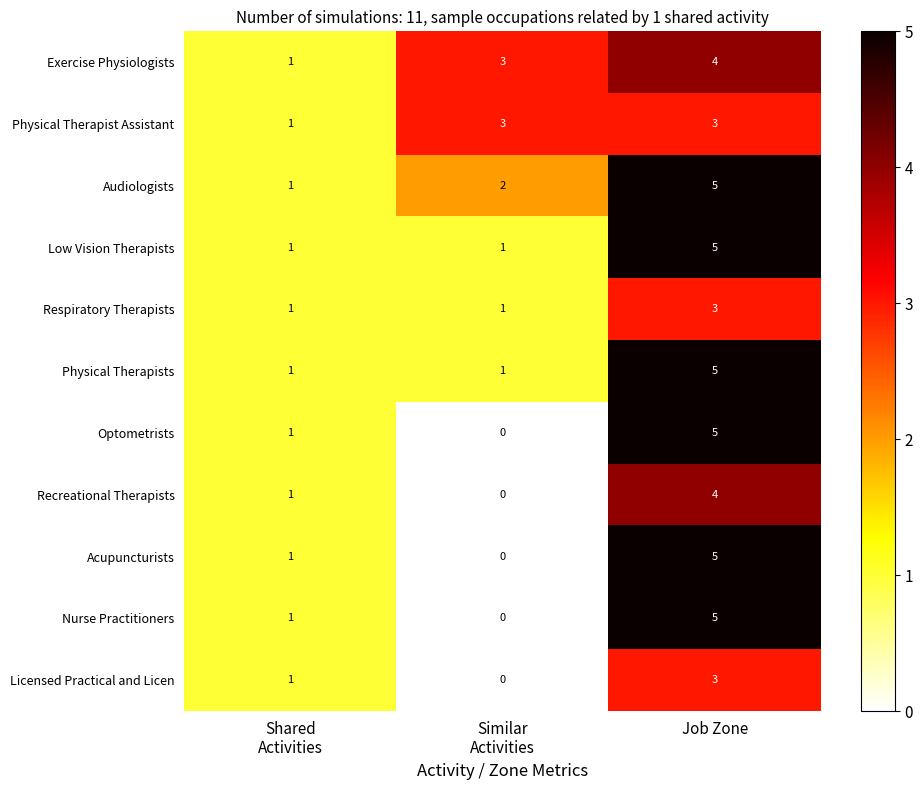

Count the Optometrists values in the range 0 to 5.

3